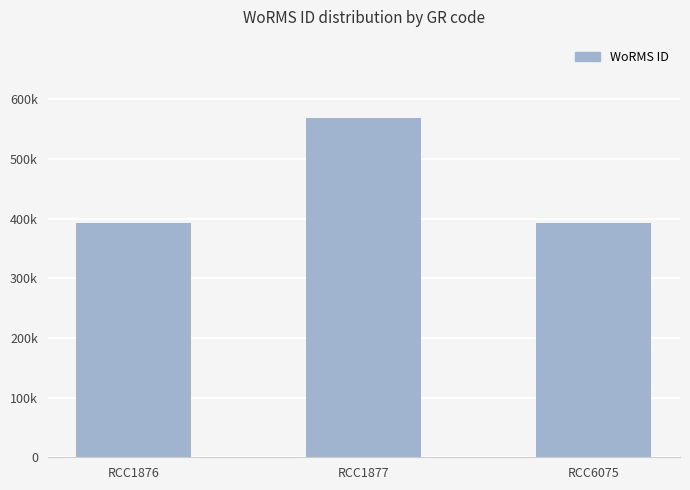

Which label corresponds to the smallest value in the chart?

RCC1876